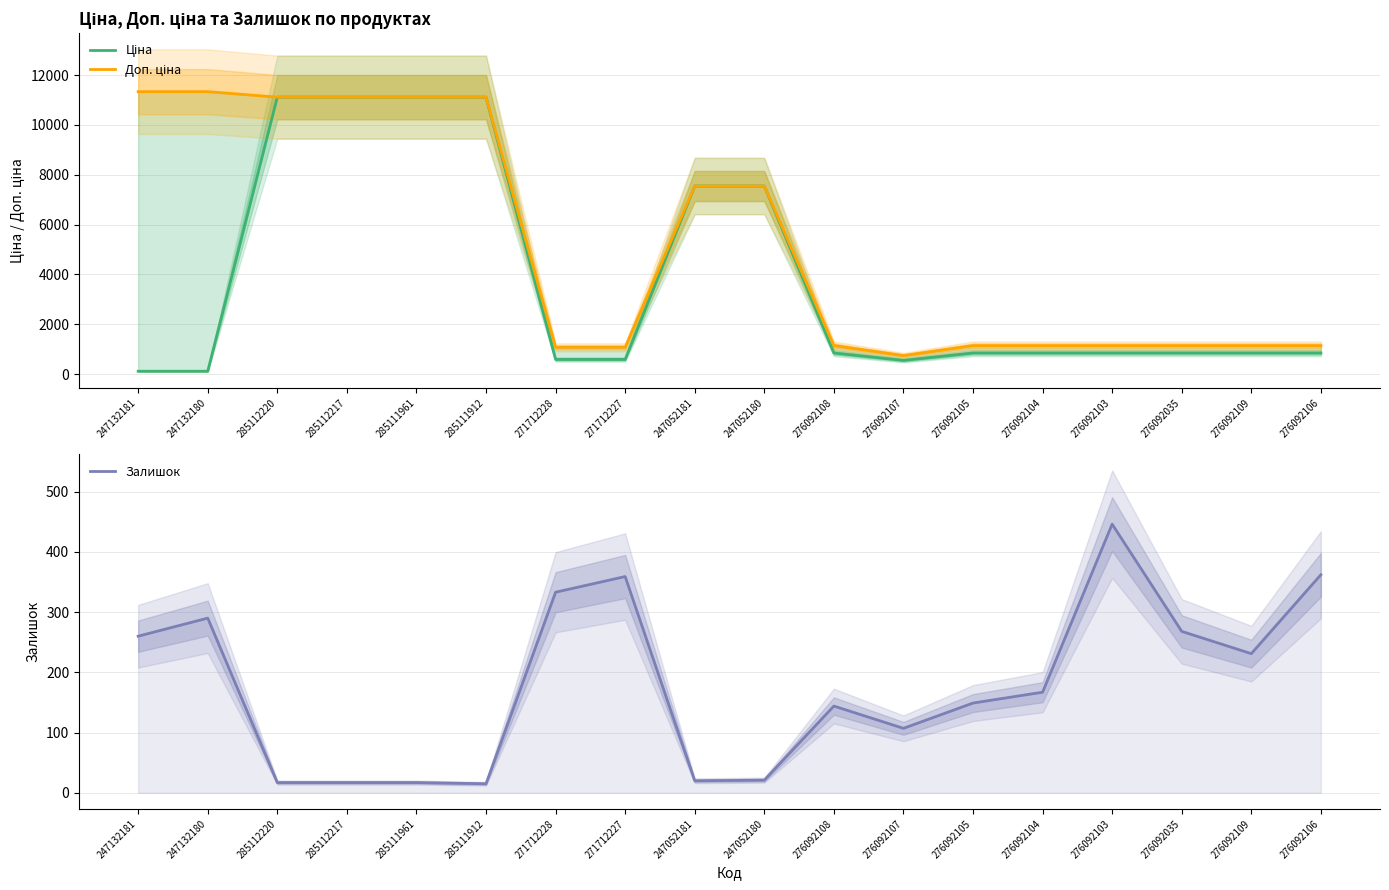

At which label does Ціна first exceed 842?

285112220